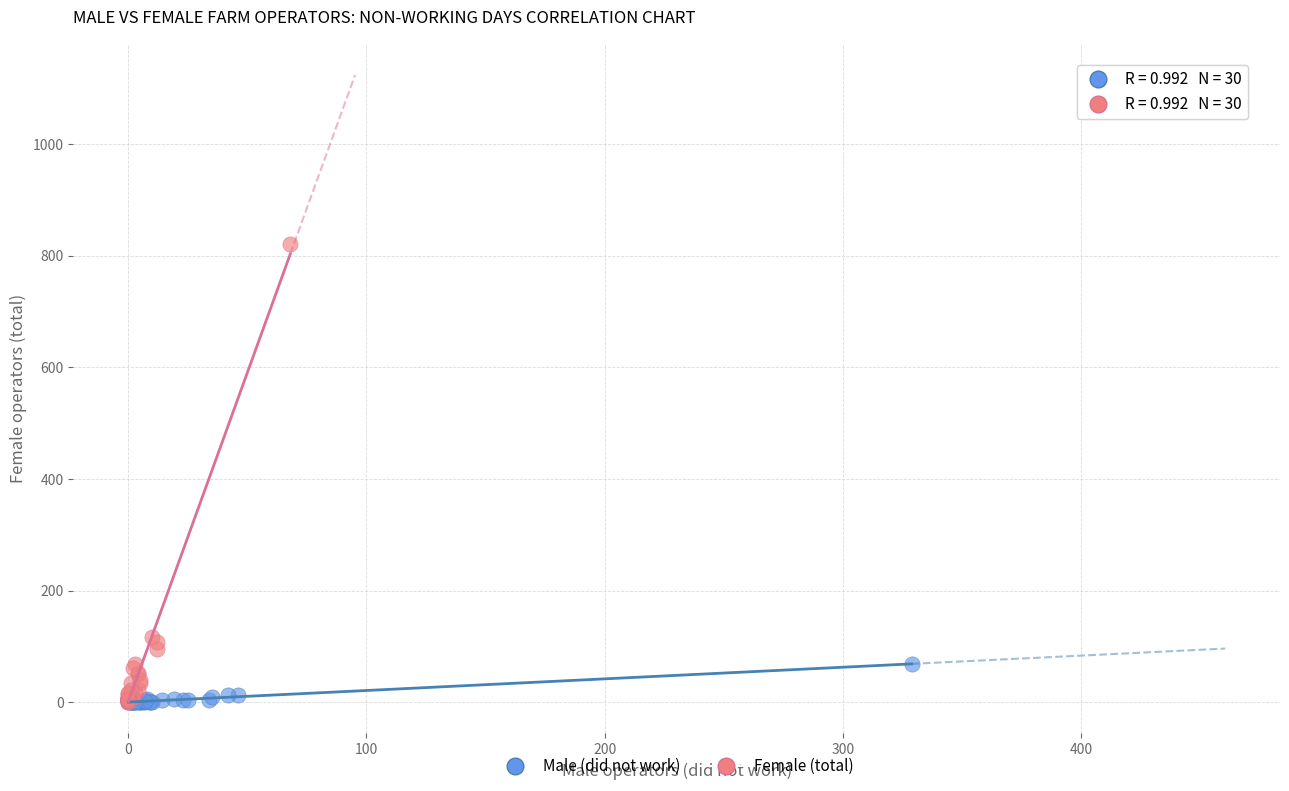

Which series contains the highest Y value?

Female (total)